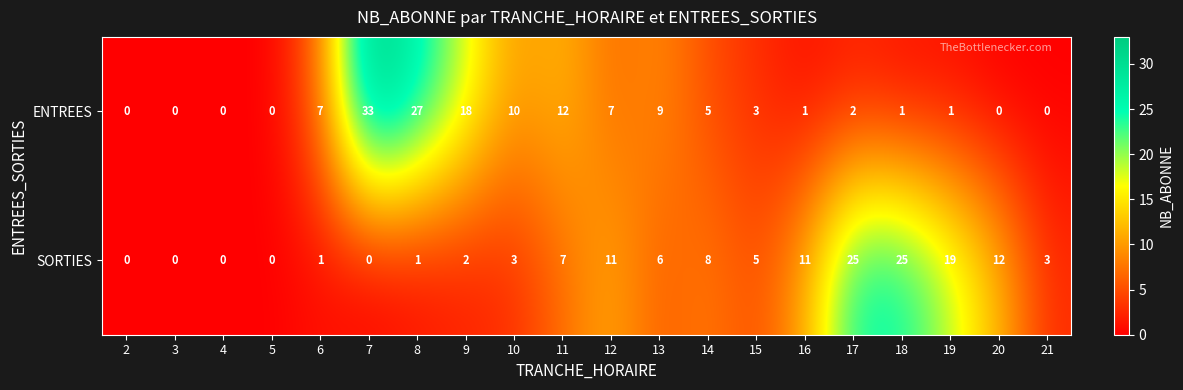

What is the sum of the ENTREES values at 6 and 5?

7